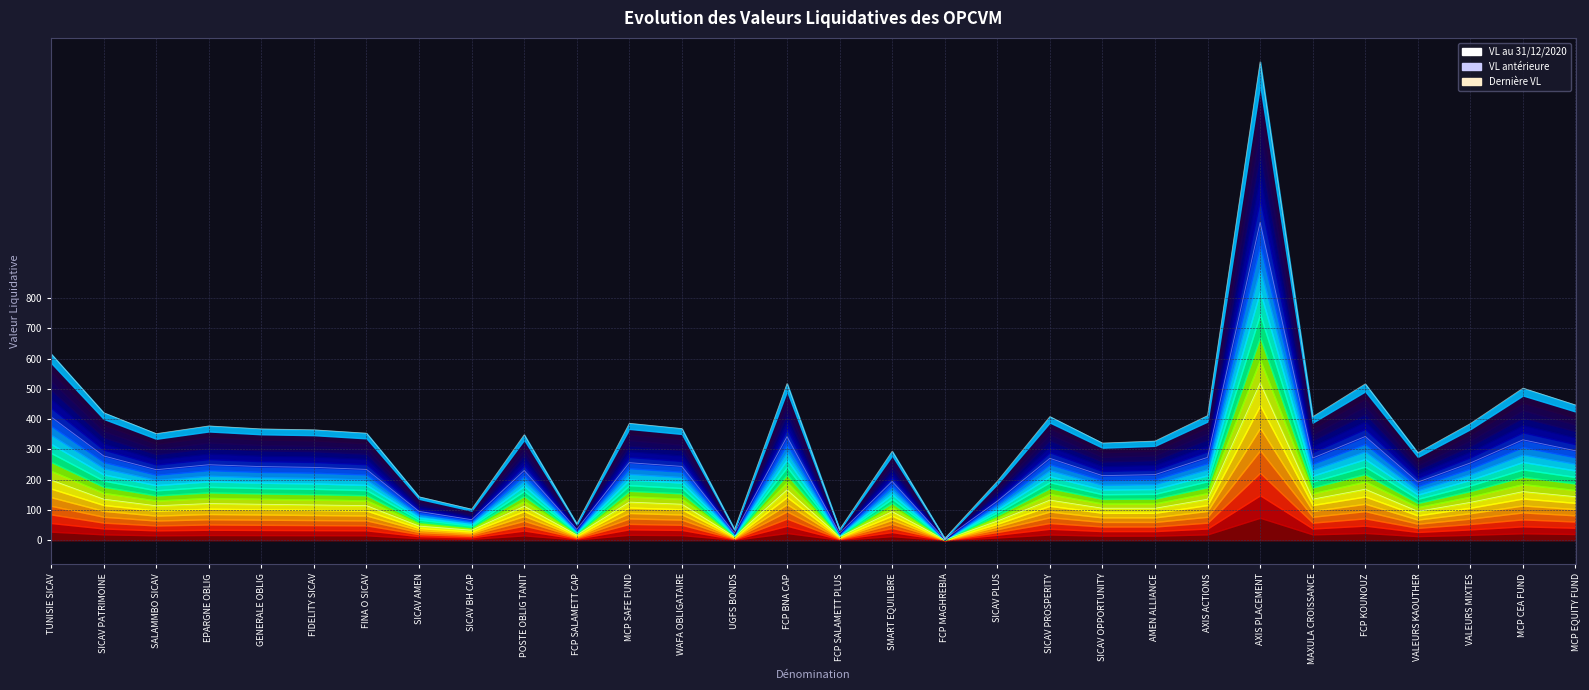

True or false: VL au 31/12/2020 has a value of 11.6 at UGFS BONDS.

True